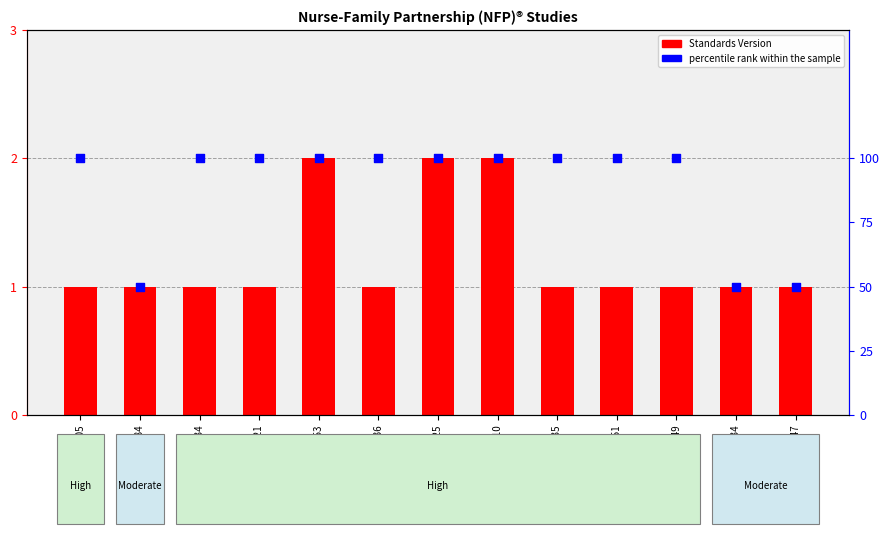

At how many categories does at least one series exceed 1?

3